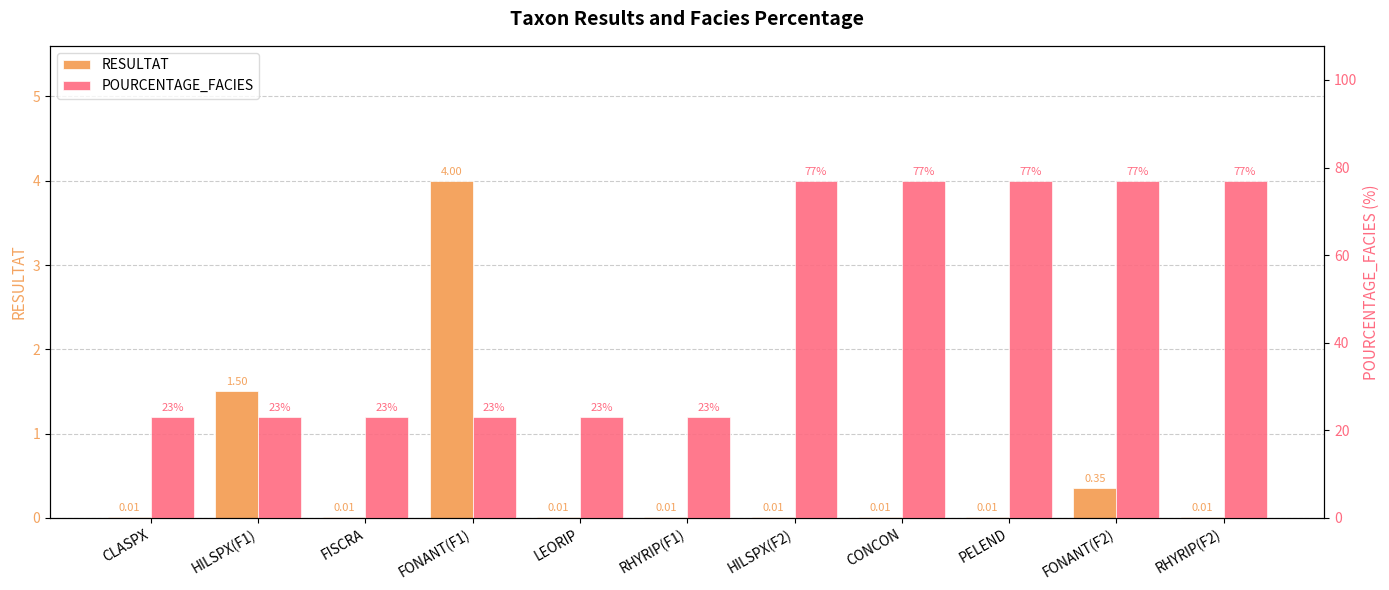

Reading right to left, what are all the values shown in this chart?

RESULTAT: RHYRIP(F2)=0.0	FONANT(F2)=0.3	PELEND=0.0	CONCON=0.0	HILSPX(F2)=0.0	RHYRIP(F1)=0.0	LEORIP=0.0	FONANT(F1)=4.0	FISCRA=0.0	HILSPX(F1)=1.5	CLASPX=0.0
POURCENTAGE_FACIES: RHYRIP(F2)=77.0	FONANT(F2)=77.0	PELEND=77.0	CONCON=77.0	HILSPX(F2)=77.0	RHYRIP(F1)=23.0	LEORIP=23.0	FONANT(F1)=23.0	FISCRA=23.0	HILSPX(F1)=23.0	CLASPX=23.0